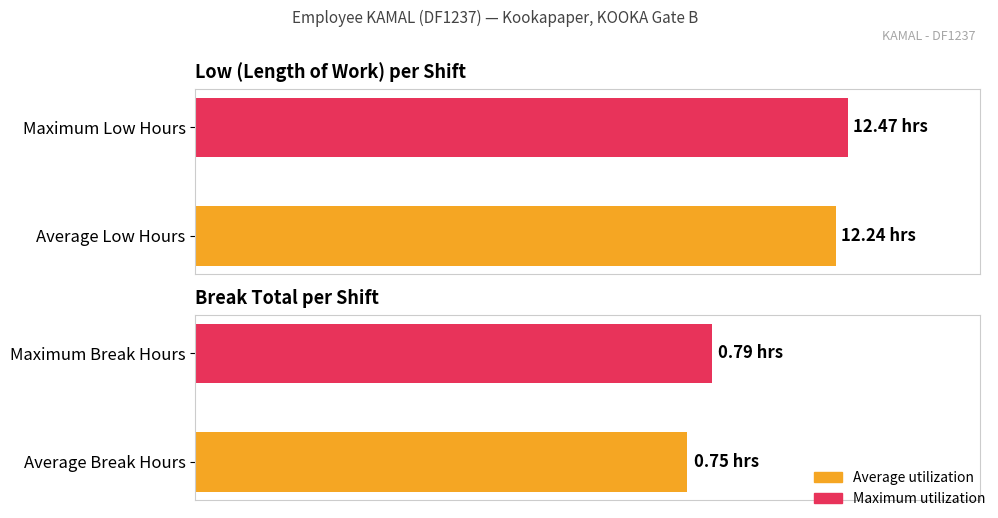

What is the average value of the Break Total series?

0.8